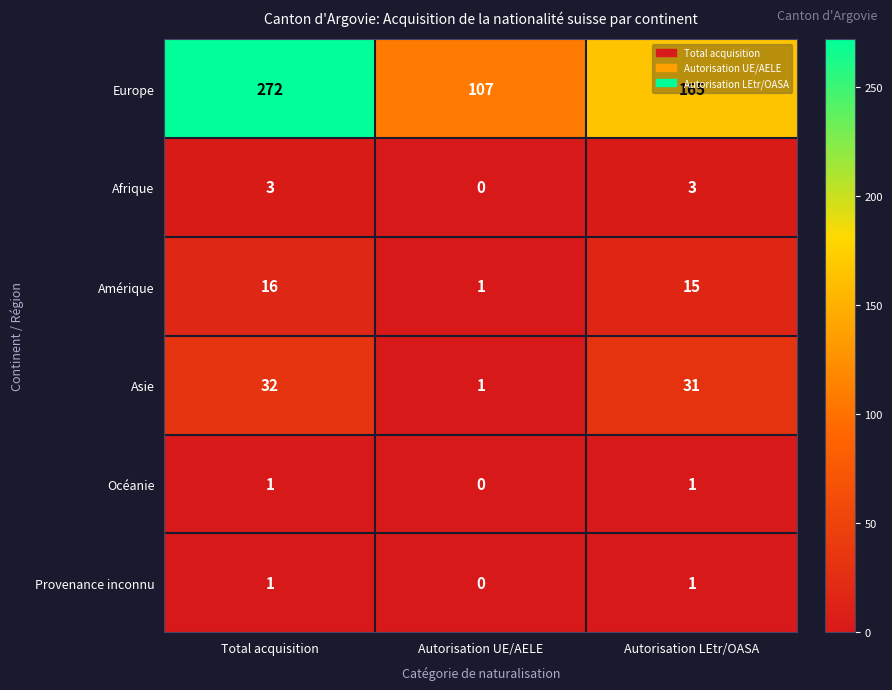

At which category is the sum across all series the highest?

Total acquisition